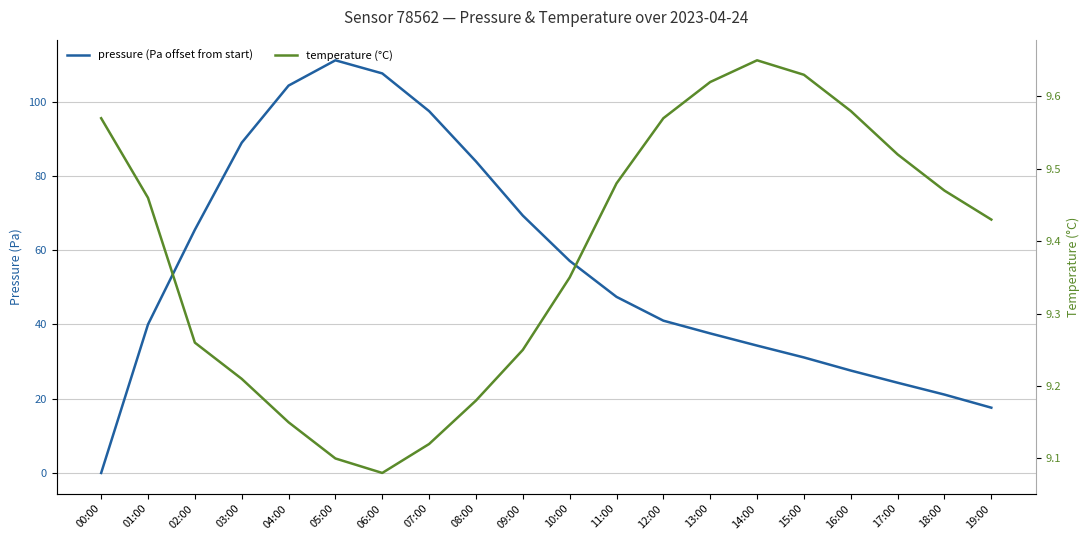

Is this an area chart (filled region under the line)?

No